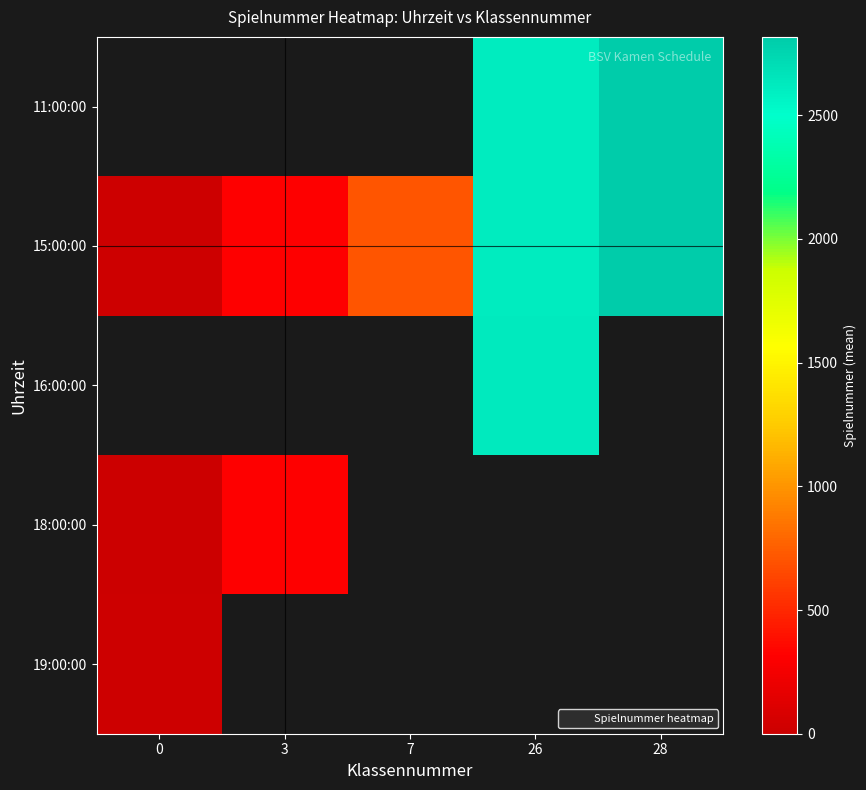

List the series in order of their peak value, highest first.

11:00:00, 15:00:00, 16:00:00, 18:00:00, 19:00:00